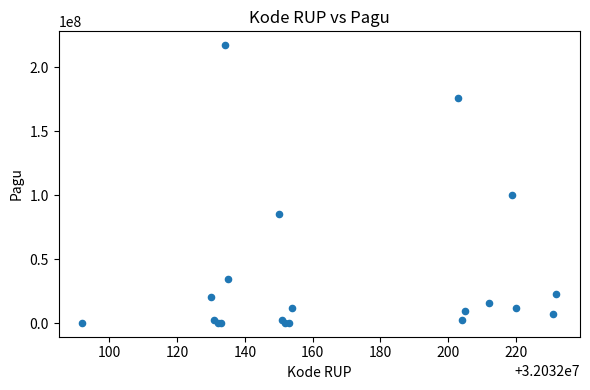

What Y value in the scatter plot is closest to 108800000?

99958000